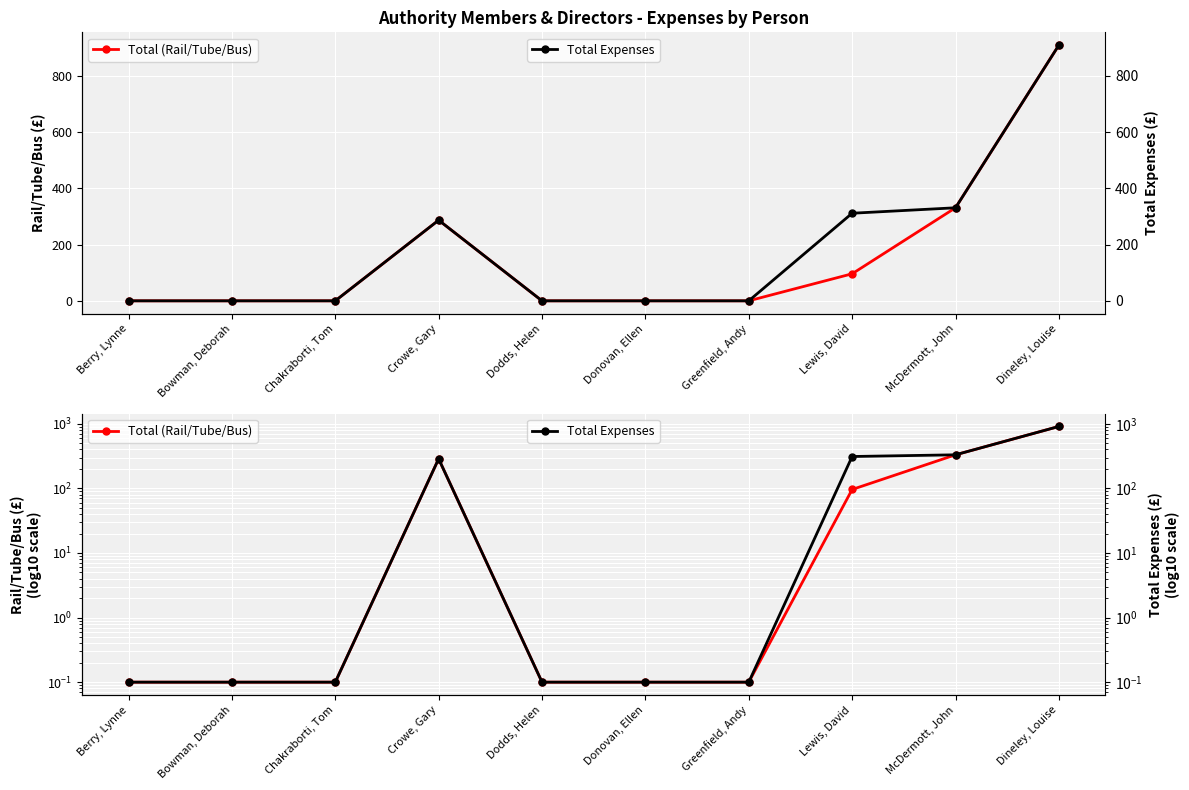

True or false: Total Expenses and Total (Rail/Tube/Bus) cross at least once.

False